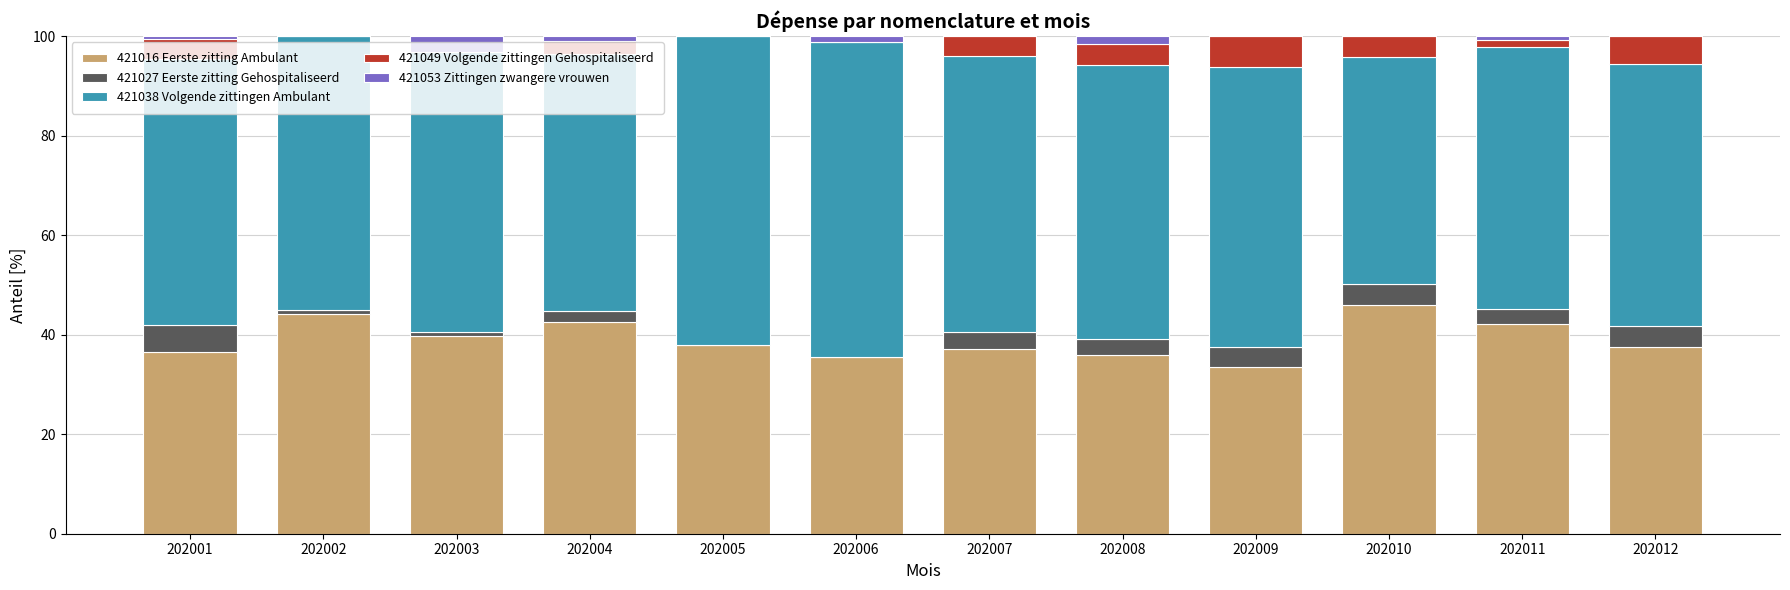

How many series are shown in this chart?

5